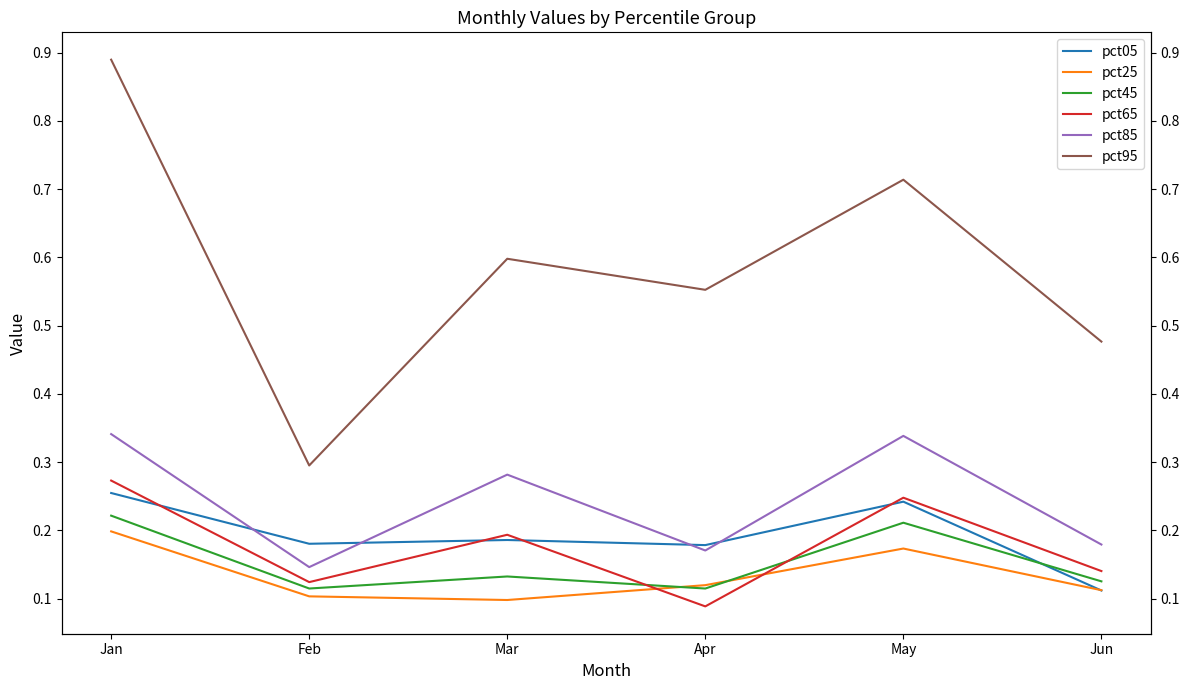

What is the value of the pct05 point at the 4th from the left?

0.2